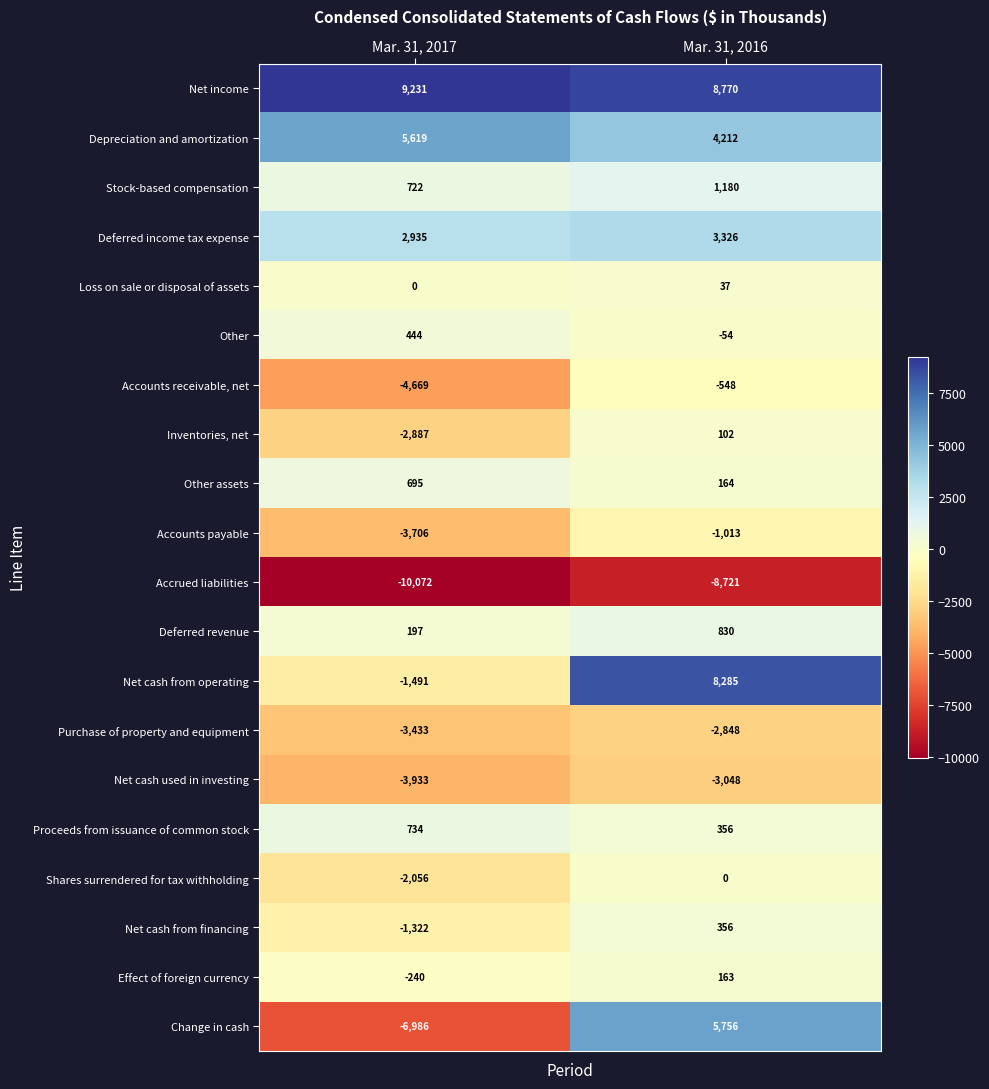

What is the difference between the Other values at Mar. 31, 2016 and Mar. 31, 2017?

498